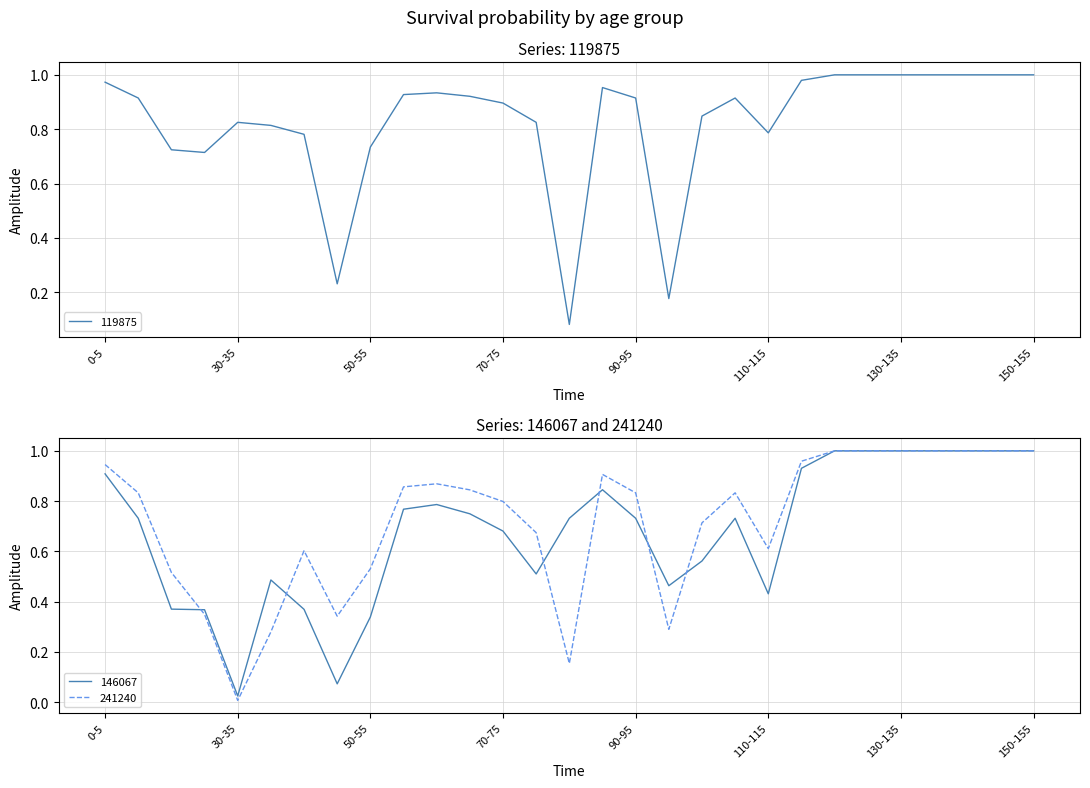

True or false: 119875 and 241240 cross at least once.

True